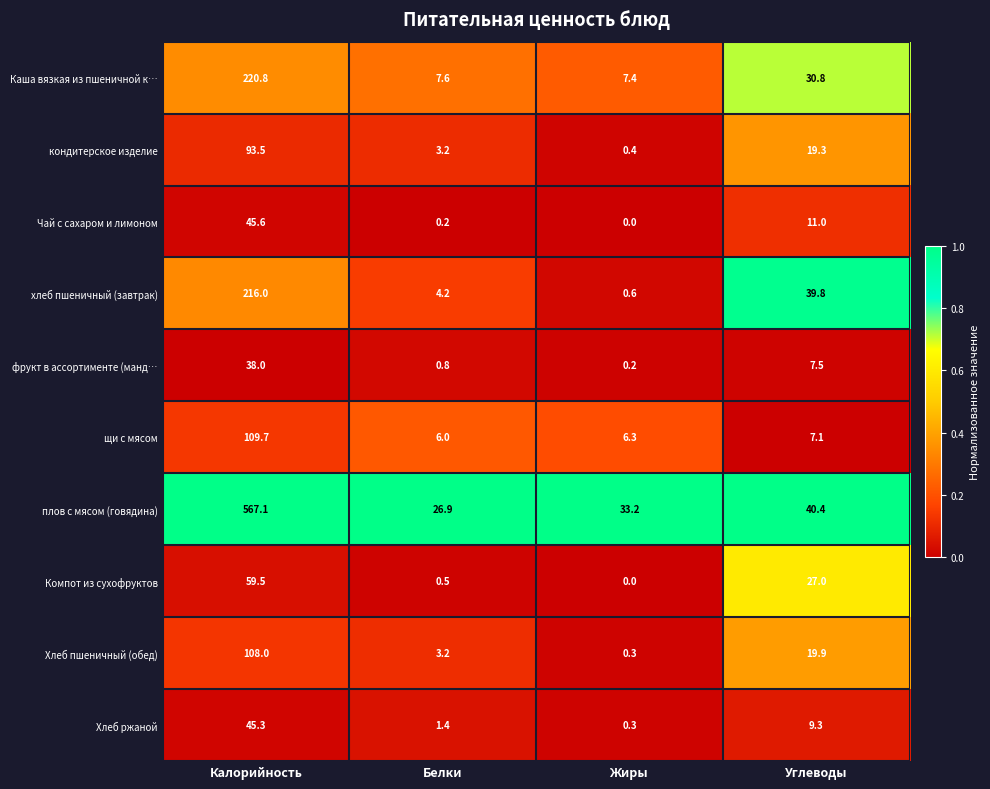

The value of щи с мясом at Белки is 6.0. True or false?

True